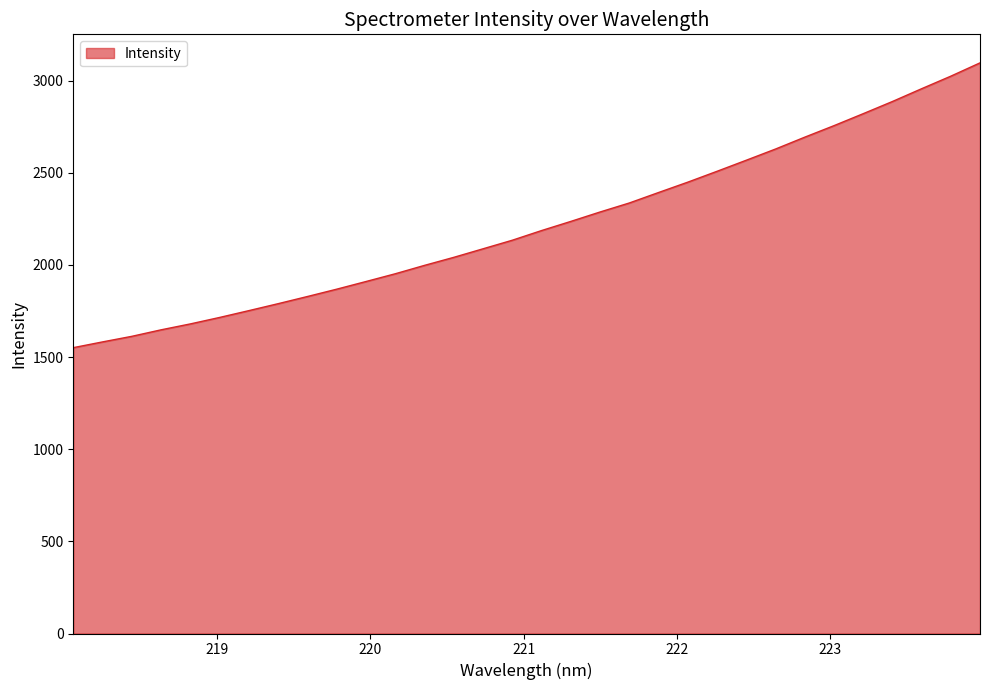

Reading right to left, transcribe all the data shown in this chart.

3096.5	3024.3	2956.1	2886.7	2820.6	2755.6	2693.2	2628.8	2568.1	2508.0	2449.2	2393.0	2336.1	2287.3	2236.2	2186.6	2134.1	2087.6	2041.2	1997.7	1952.1	1910.1	1868.5	1828.8	1789.9	1752.1	1715.1	1680.0	1647.9	1612.6	1582.3	1551.1